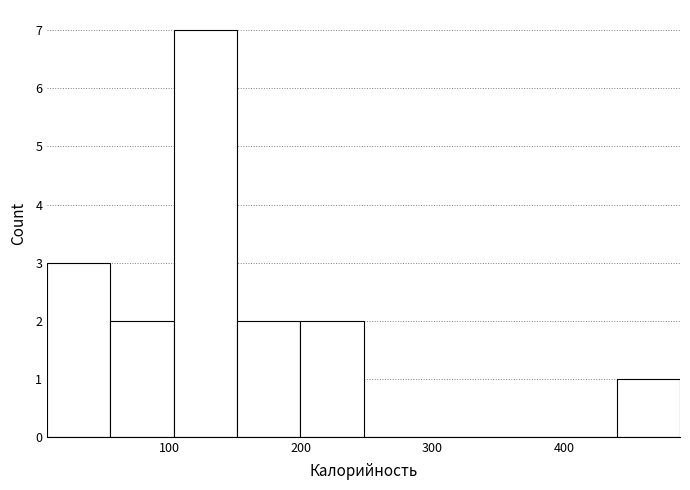

Reading left to right, list every bar in this chart as the range it spans on the x-axis followed by its height. Neither the bar edges nor the heights are printed on the chart, so give them approximately, as read against the axes.

10 to 50: 3
50 to 100: 2
100 to 150: 7
150 to 200: 2
200 to 250: 2
250 to 300: 0
300 to 340: 0
340 to 390: 0
390 to 440: 0
440 to 490: 1